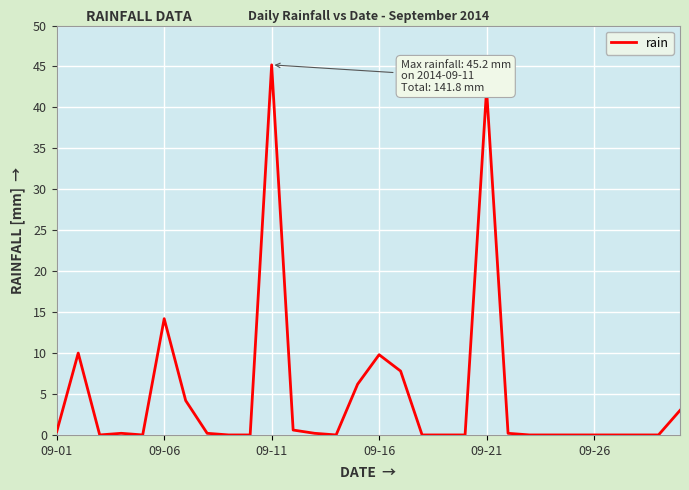

What is the difference between the maximum and minimum values?

45.2